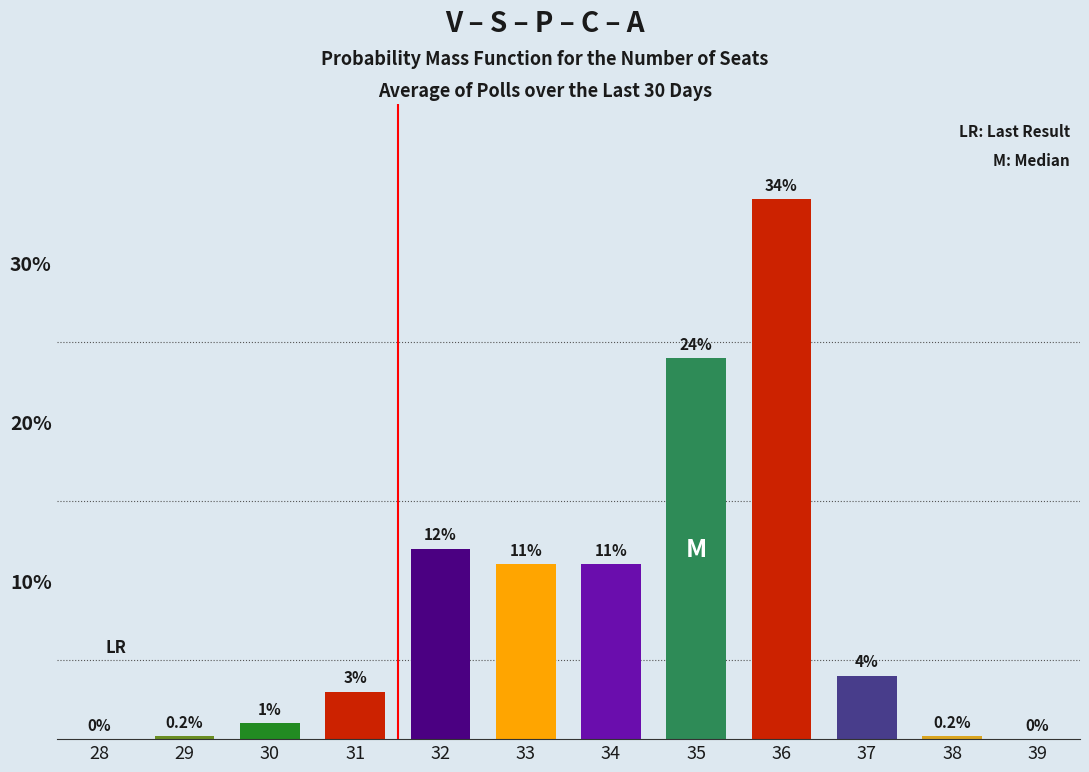

Reading left to right, list all the values displayed in this chart.

28=0.0	29=0.2	30=1.0	31=3.0	32=12.0	33=11.0	34=11.0	35=24.0	36=34.0	37=4.0	38=0.2	39=0.0